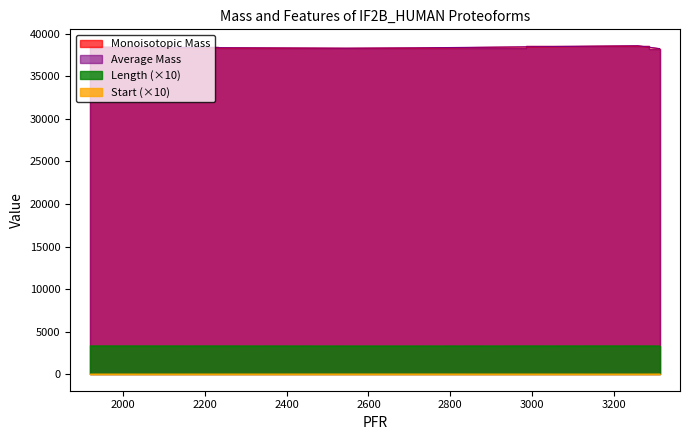

Rank the series by their maximum value, from lowest to highest.

Start, Length, Monoisotopic Mass, Average Mass